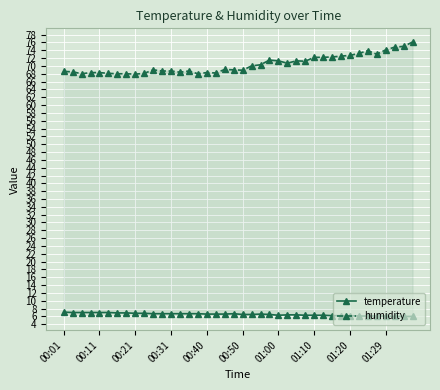

In humidity, how many points are higher than both neighbors (excluding endpoints)?

7